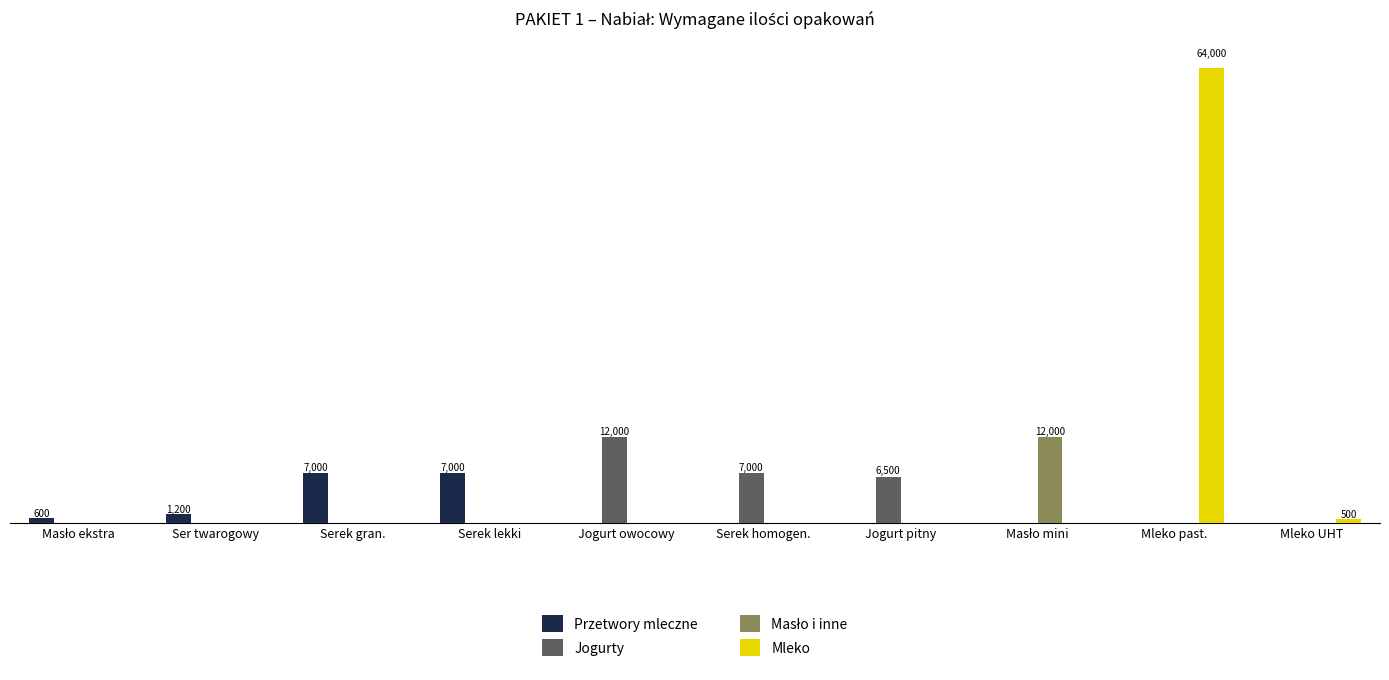

Are the bars grouped side by side (vs. stacked)?

Yes